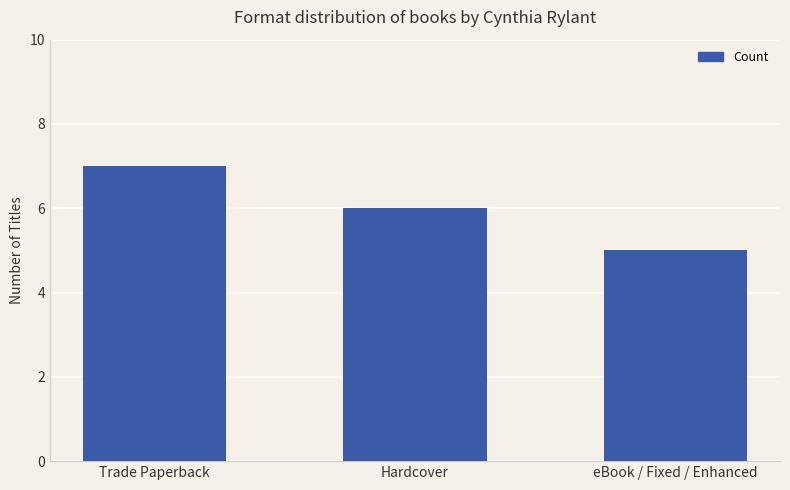

Between eBook / Fixed / Enhanced and Hardcover, which is larger?

Hardcover